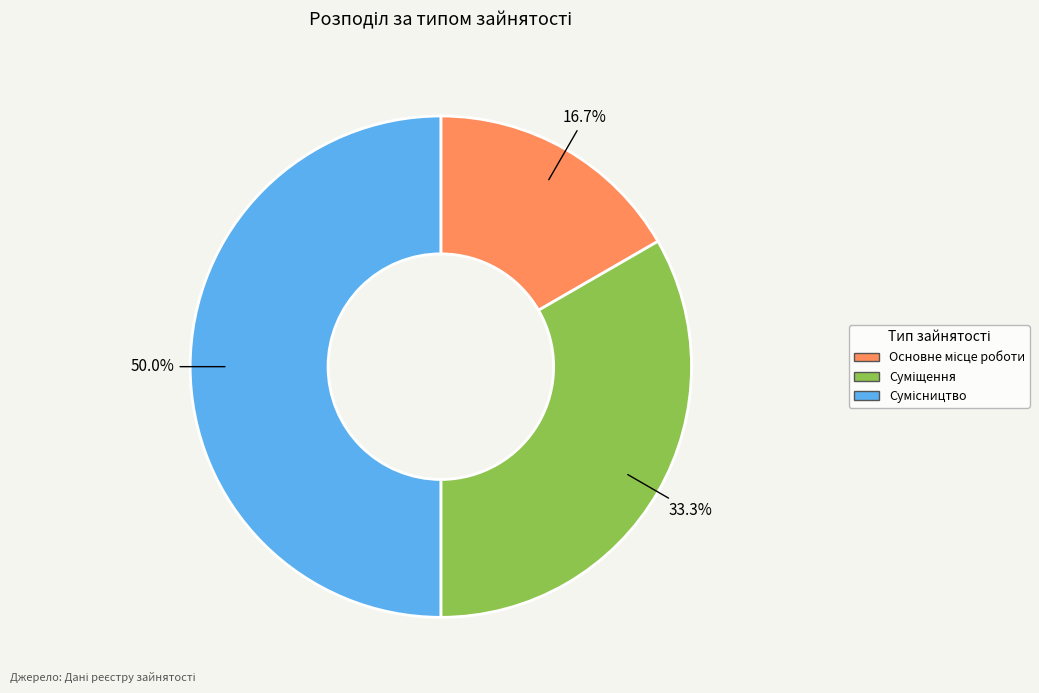

Does any single category account for the majority?

No